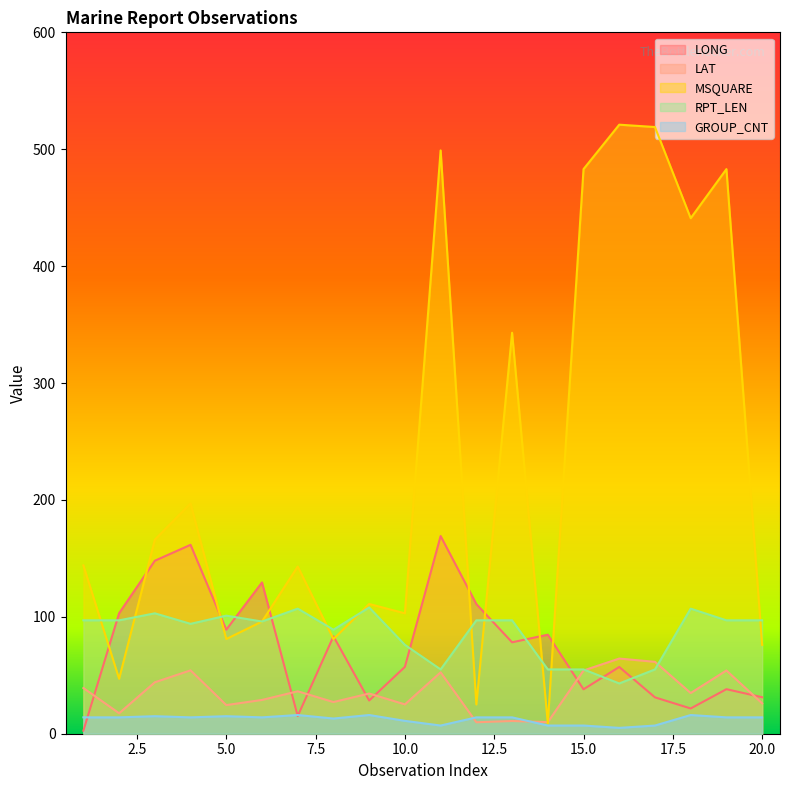

True or false: LAT and RPT_LEN intersect in this chart.

True